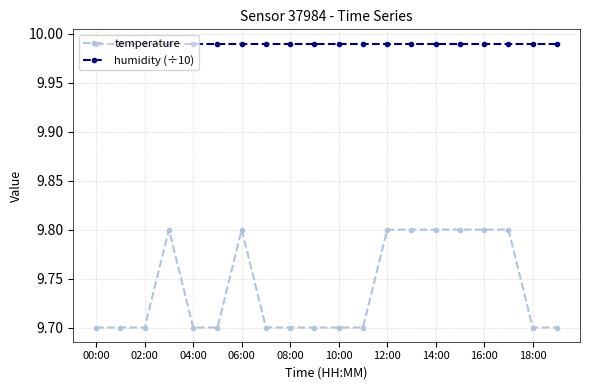

What is the minimum value shown in the chart?

9.7